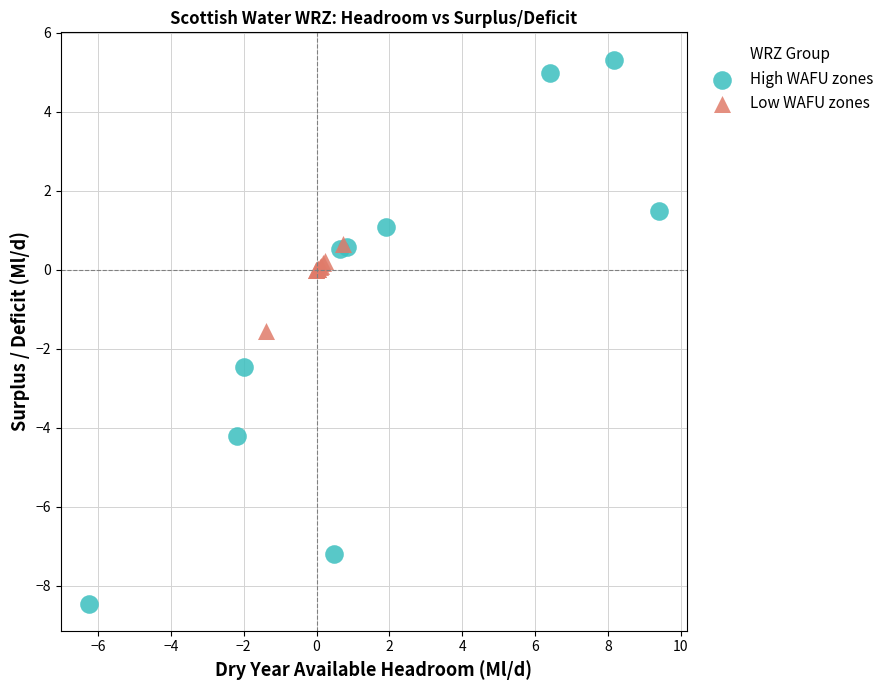

Which series reaches the maximum Y coordinate?

High WAFU zones